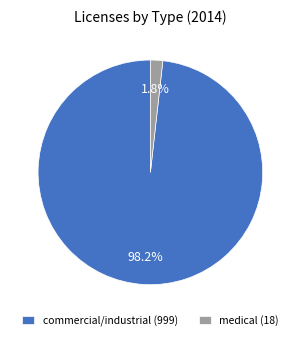

Rank the categories by value from lowest to highest.

medical (18), commercial/industrial (999)